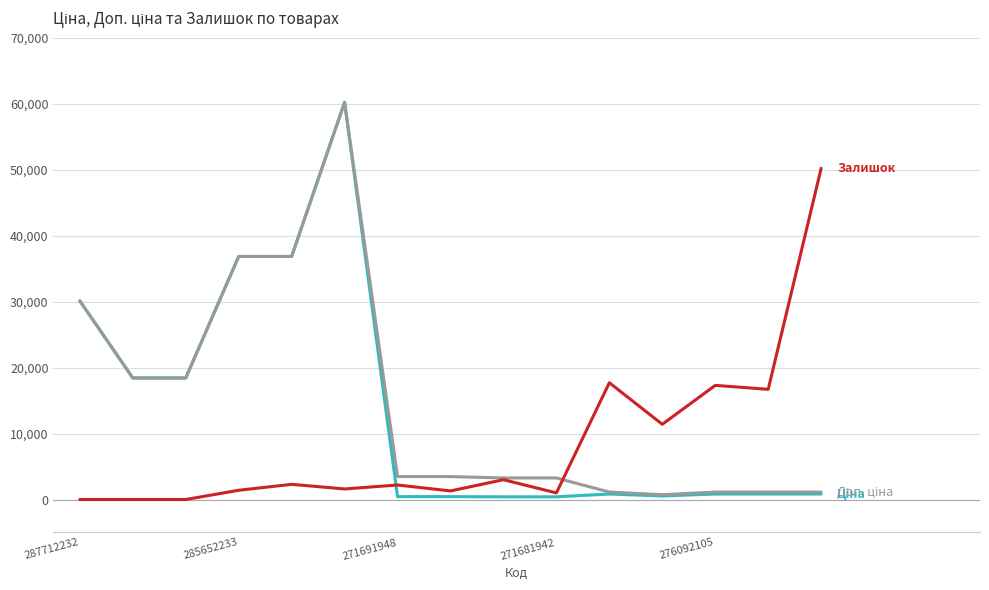

What is the maximum value shown in the chart?

60205.6